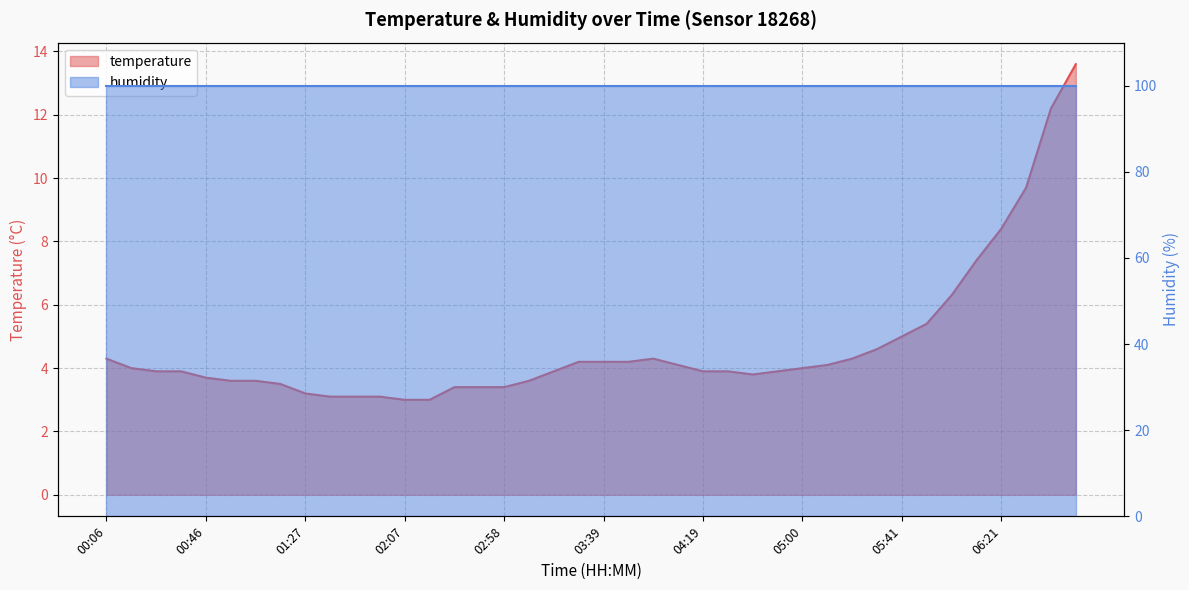

What is the change in value from 02:17 to 03:19?

+0.9